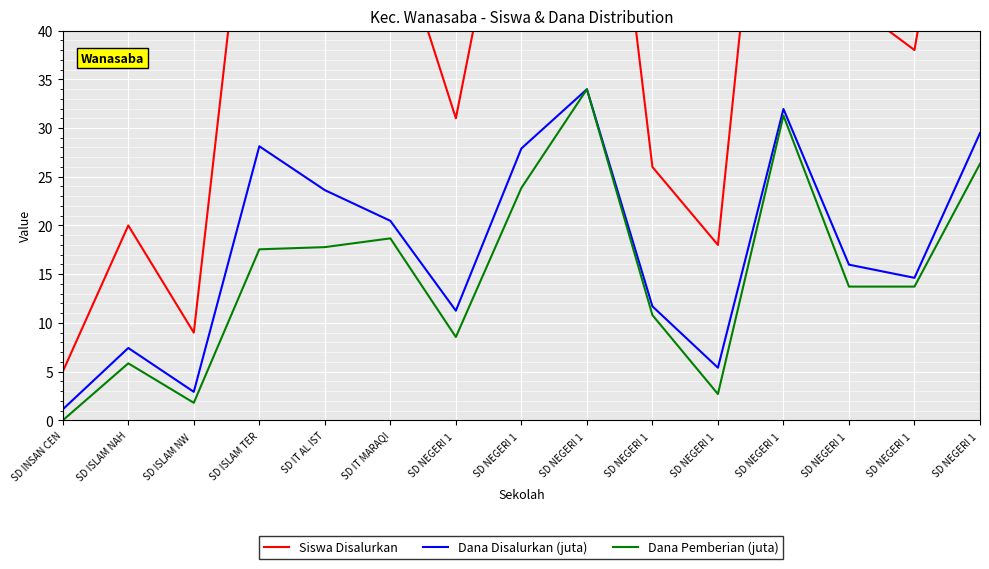

The Siswa Disalurkan series shows 7.5 at SD INSAN CEN. True or false?

False